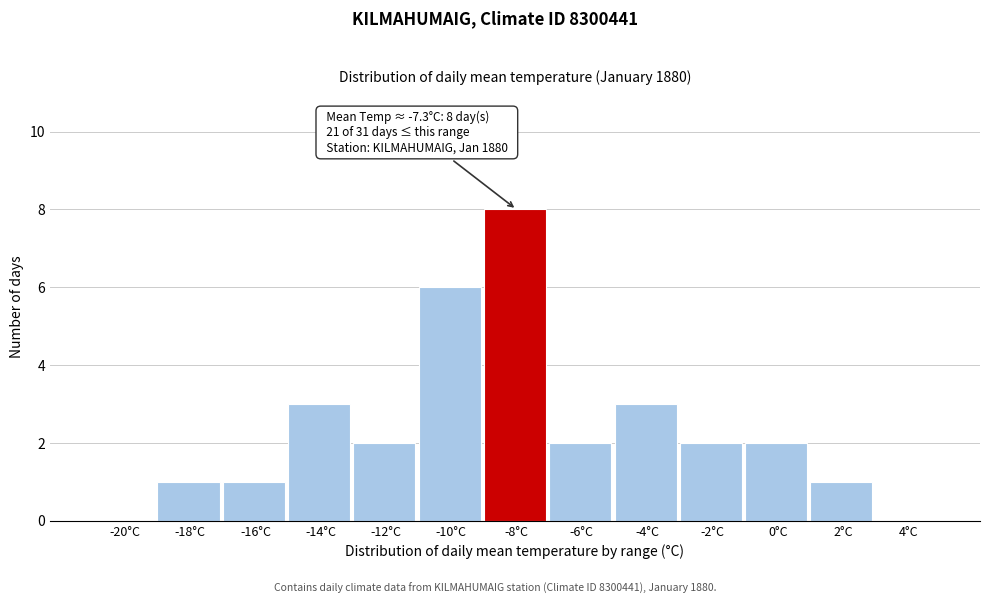

Reading right to left, extract all data points from this chart.

4°C=0	2°C=1	0°C=2	-2°C=2	-4°C=3	-6°C=2	-8°C=8	-10°C=6	-12°C=2	-14°C=3	-16°C=1	-18°C=1	-20°C=0